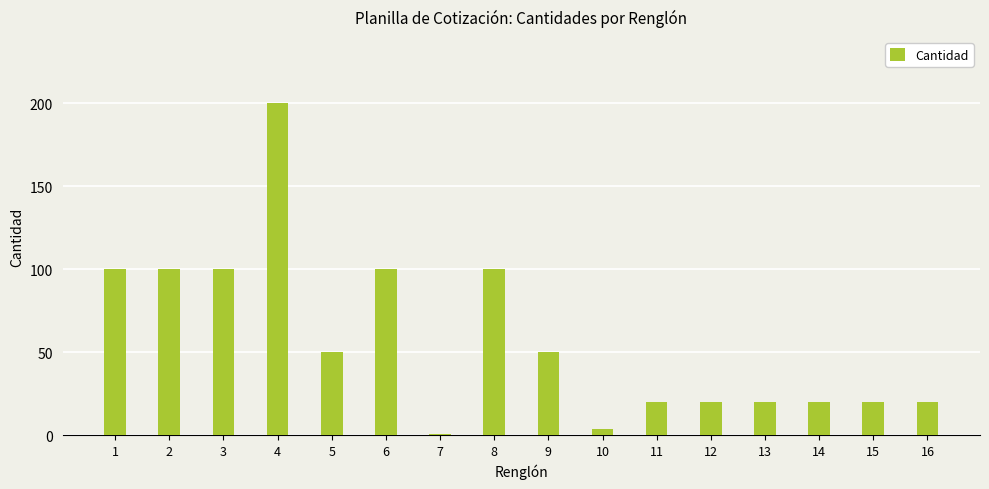

Between 12 and 9, which is larger?

9